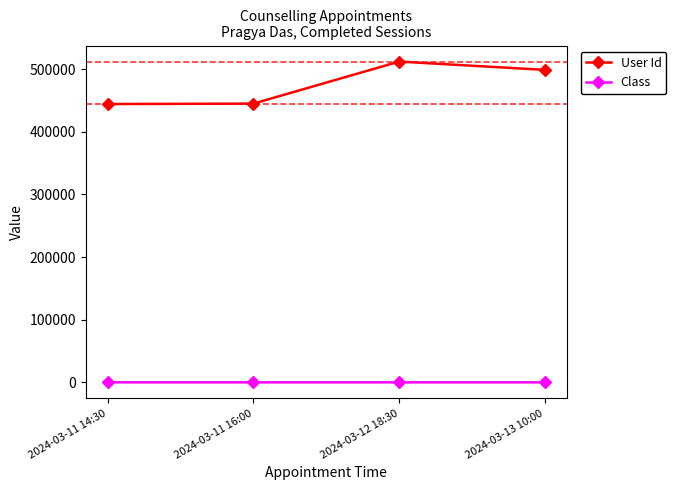

Rank the series by their maximum value, from lowest to highest.

Class, User Id